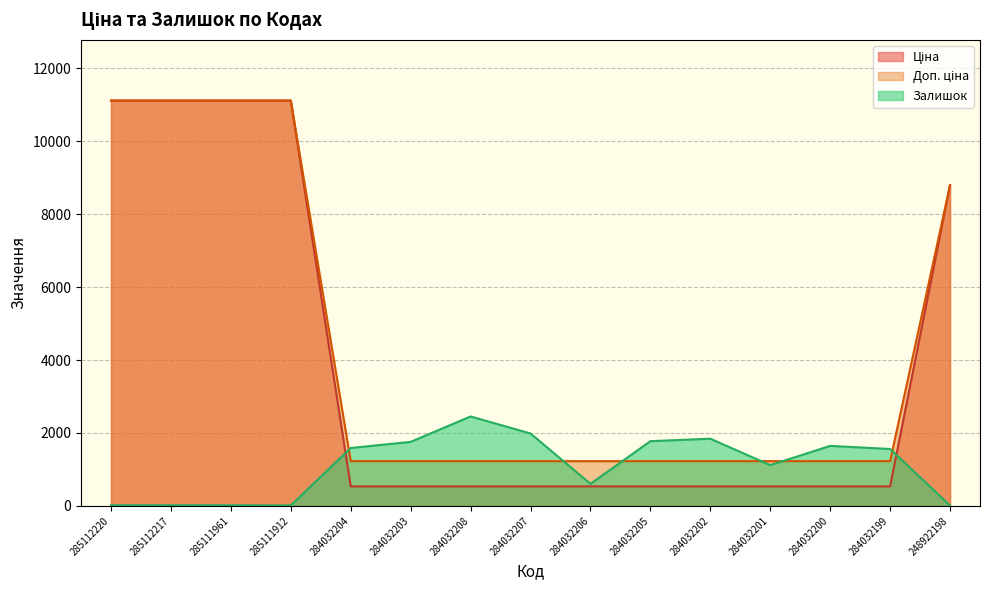

Where is Доп. ціна nearest to the value 6170?

248922198